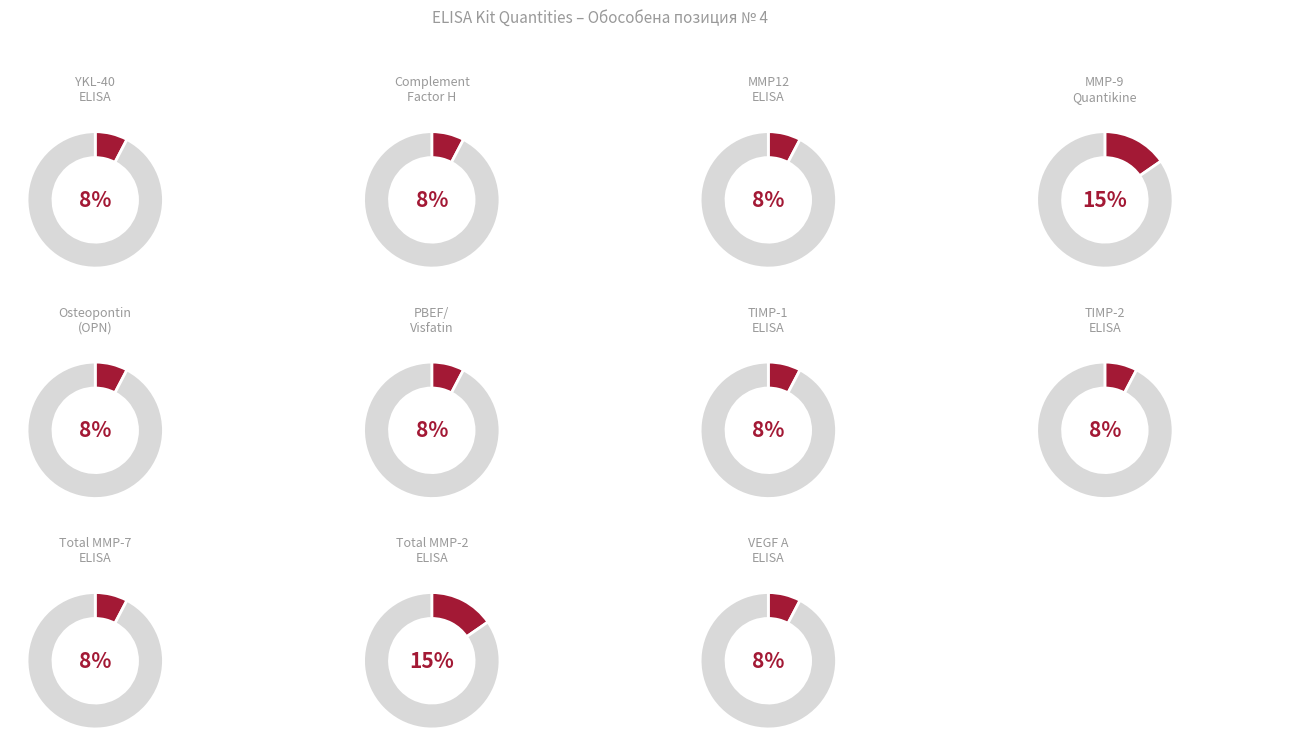

The Human MMP-9 Quantikine slice represents 6% of the pie. True or false?

False